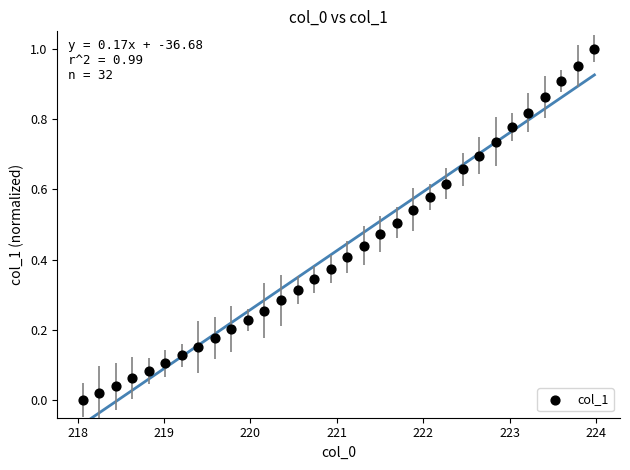

What is the range of X values (max minus min)?

5.9